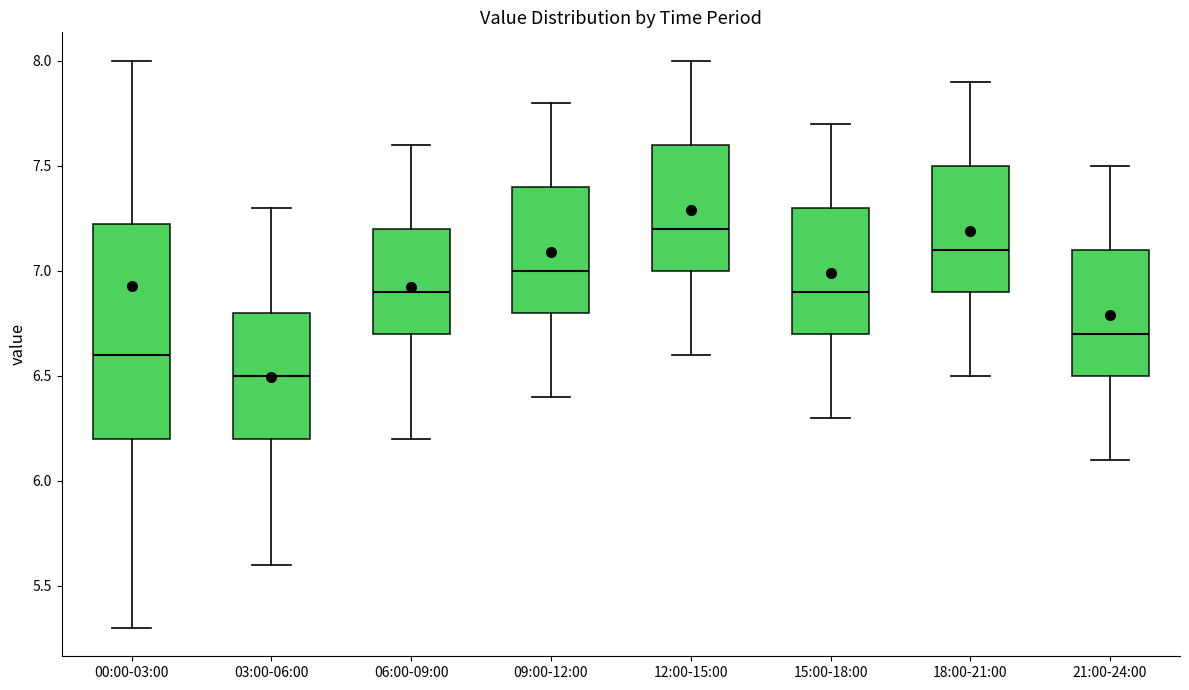

Where is the lower edge of the box for 12:00-15:00 on the y-axis? The values are not printed on the chart, so give them approximately, as read against the axis.

7.00